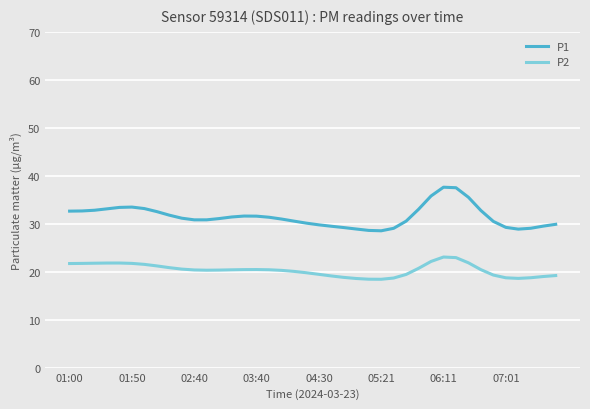

Which series has the largest total across all categories?

P1